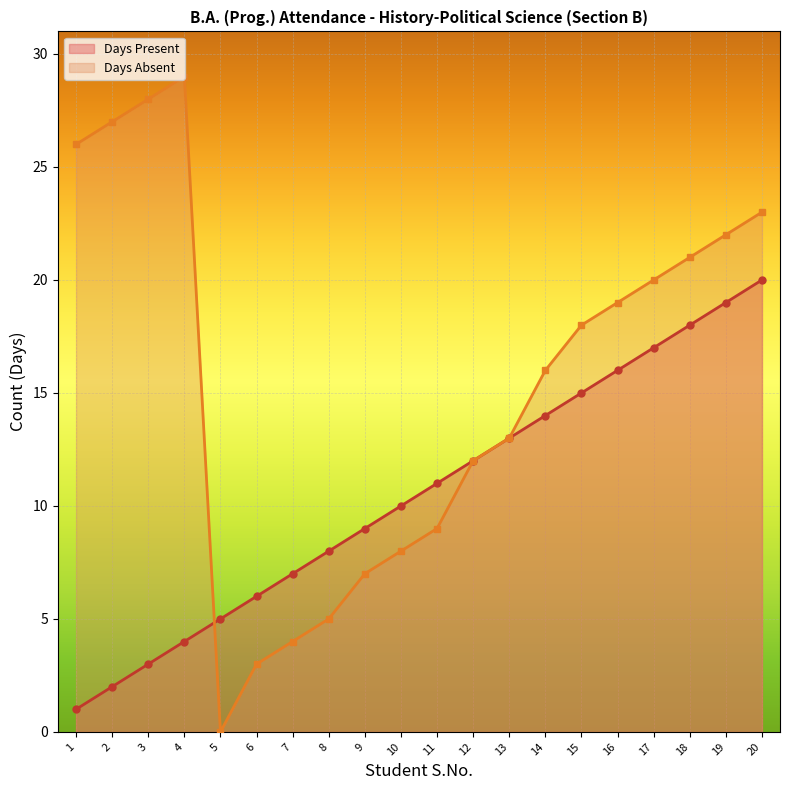

Is the value of Days Absent at 20 greater than the value of Days Present at 18?

Yes